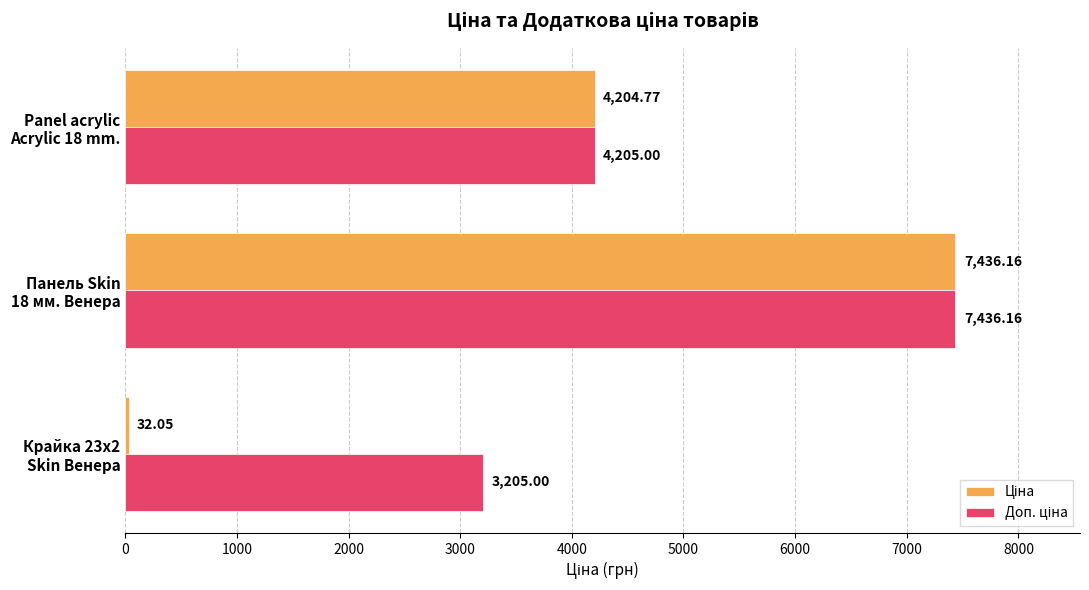

At how many categories does at least one series exceed 2384?

3